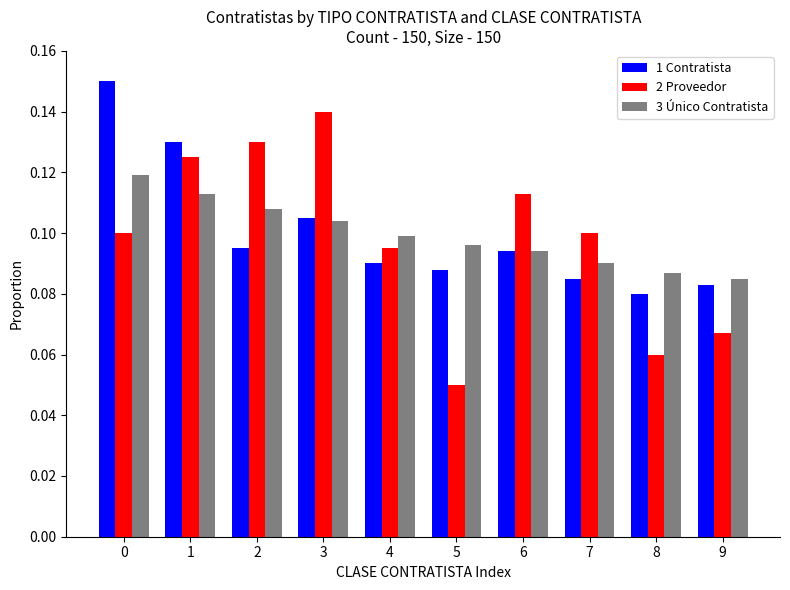

Which series has the widest spread of values?

2 Proveedor